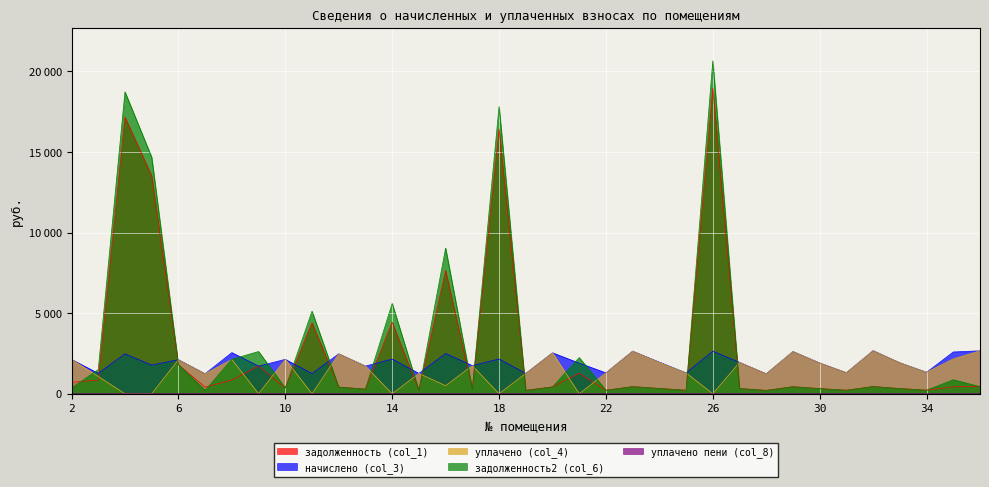

At which label is уплачено (col_4) closest to 1337?

34